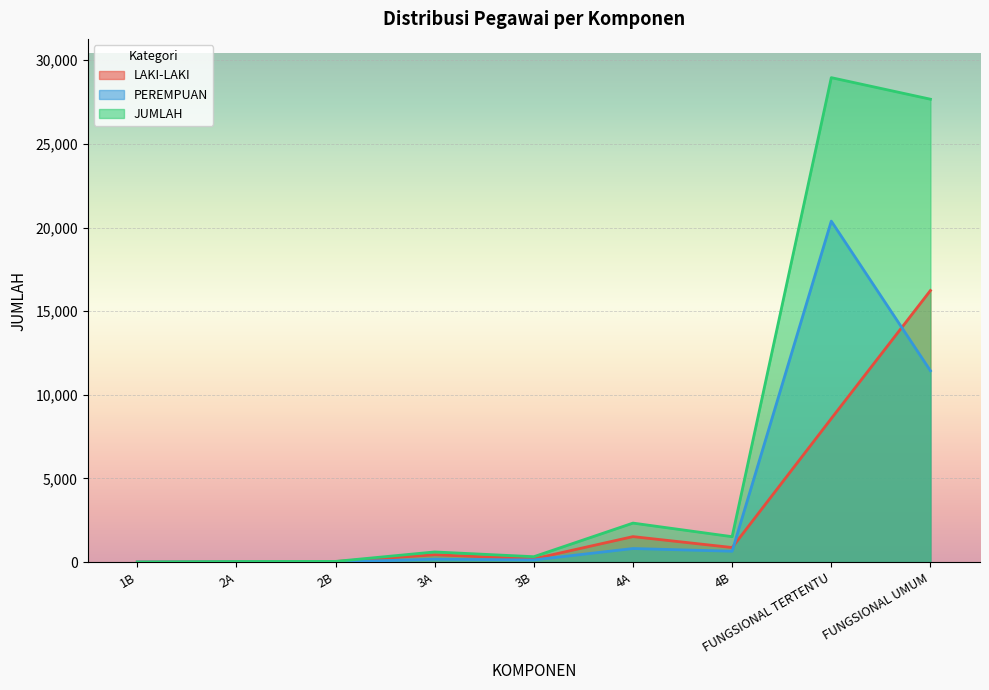

Rank the series by their maximum value, from highest to lowest.

JUMLAH, PEREMPUAN, LAKI-LAKI